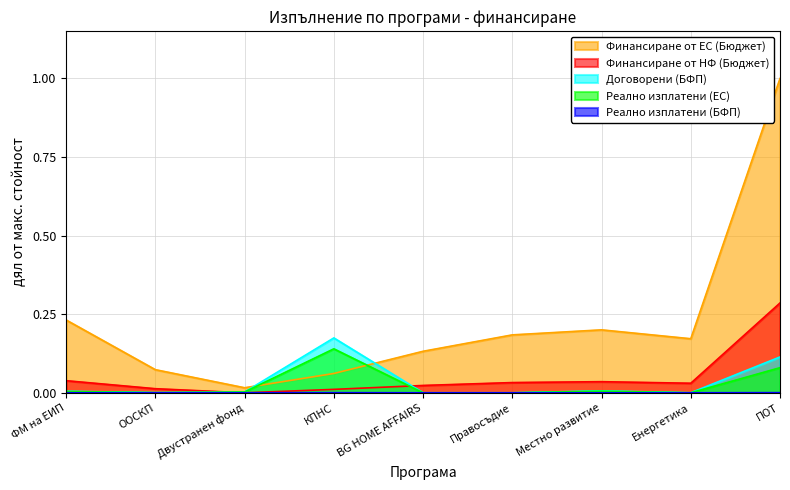

What is the difference between the maximum and second lowest values in the Реално изплатени (ЕС) series?

0.1